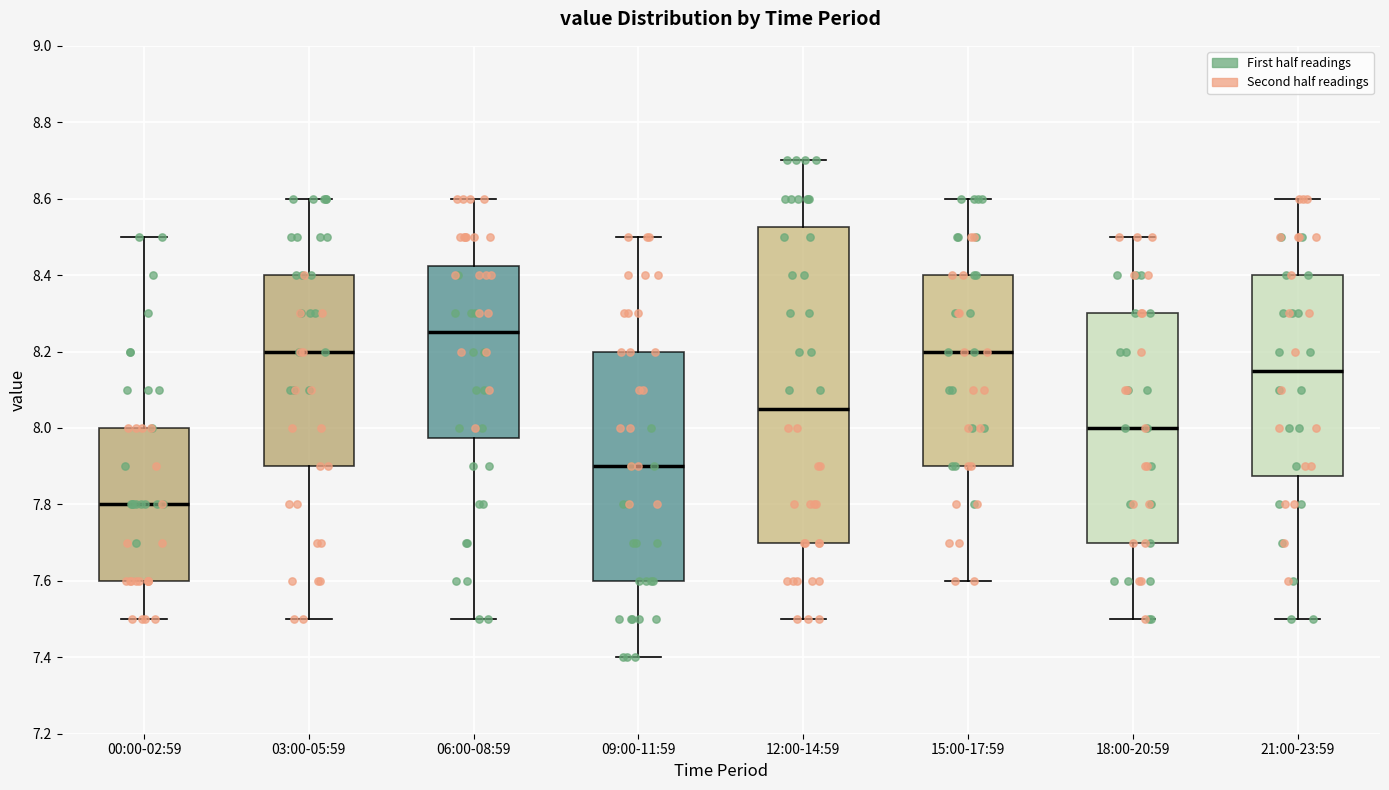

Where is the upper edge of the box for 06:00-08:59 on the y-axis? The values are not printed on the chart, so give them approximately, as read against the axis.

8.42